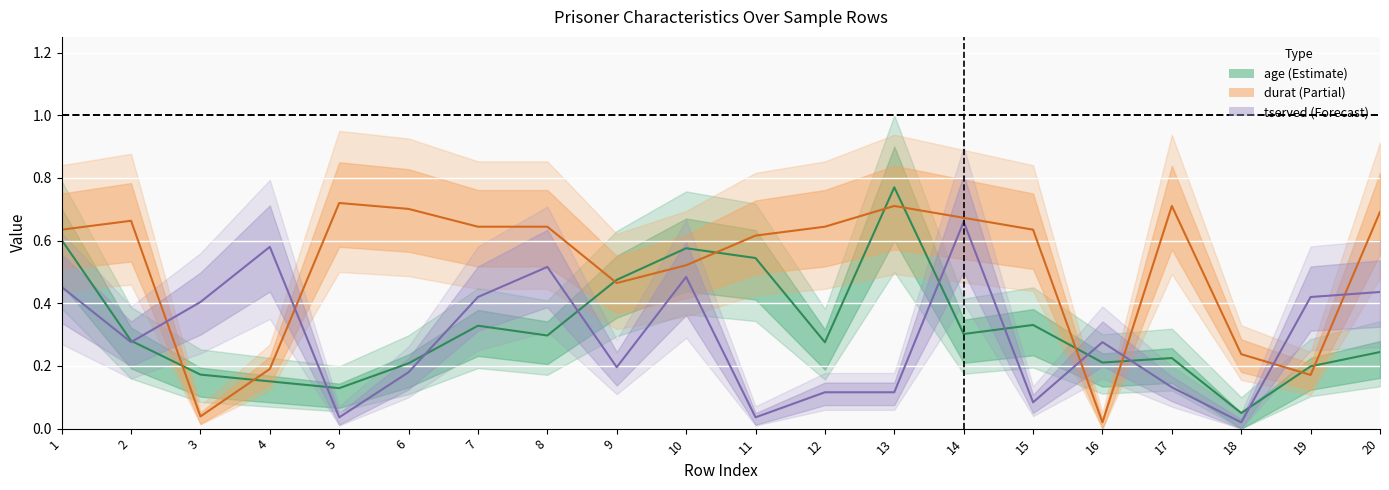

Reading left to right, list all the values displayed in this chart.

age (center): 0.6	0.3	0.2	0.2	0.1	0.2	0.3	0.3	0.5	0.6	0.5	0.3	0.8	0.3	0.3	0.2	0.2	0.1	0.2	0.2
durat (center): 0.6	0.7	0.0	0.2	0.7	0.7	0.6	0.6	0.5	0.5	0.6	0.6	0.7	0.7	0.6	0.0	0.7	0.2	0.2	0.7
tserved (center): 0.5	0.3	0.4	0.6	0.0	0.2	0.4	0.5	0.2	0.5	0.0	0.1	0.1	0.7	0.1	0.3	0.1	0.0	0.4	0.4